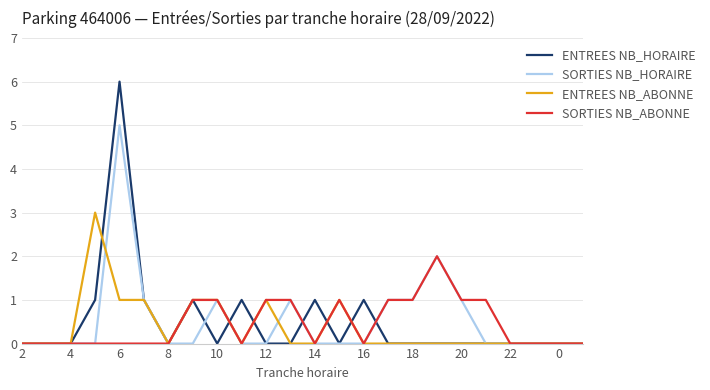

Reading left to right, extract all data points from this chart.

ENTREES NB_HORAIRE: 0	0	0	1	6	1	0	1	0	1	0	0	1	0	1	0	0	0	0	0	0	0	0	0
SORTIES NB_HORAIRE: 0	0	0	0	5	1	0	0	1	0	0	1	0	0	0	1	1	2	1	0	0	0	0	0
ENTREES NB_ABONNE: 0	0	0	3	1	1	0	1	1	0	1	0	0	1	0	0	0	0	0	0	0	0	0	0
SORTIES NB_ABONNE: 0	0	0	0	0	0	0	1	1	0	1	1	0	1	0	1	1	2	1	1	0	0	0	0